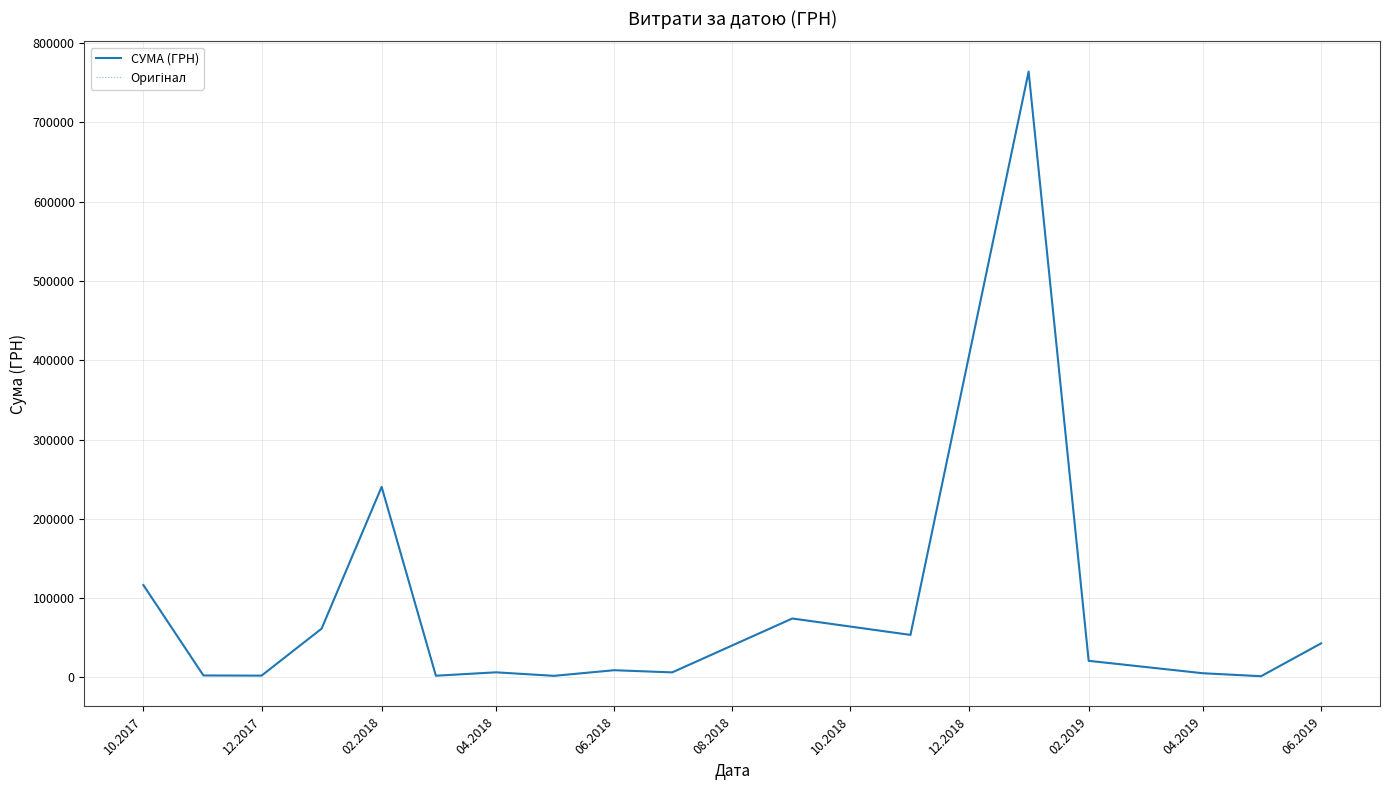

Is this an area chart (filled region under the line)?

No